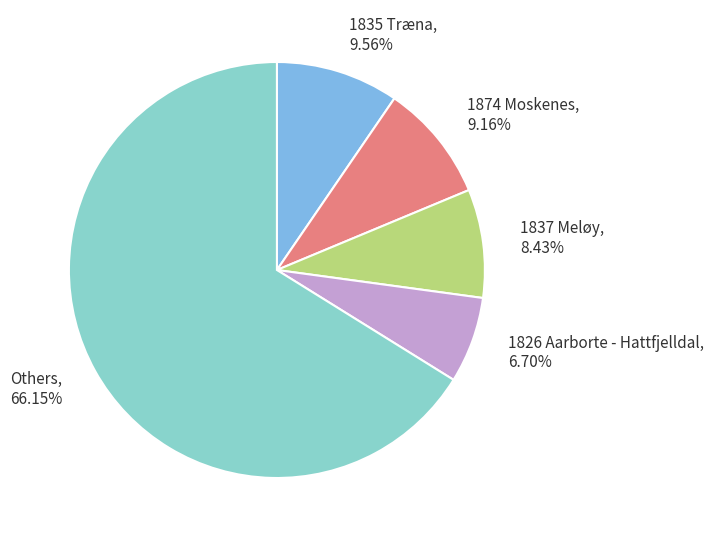

Is there any slice that represents more than half of the pie?

Yes